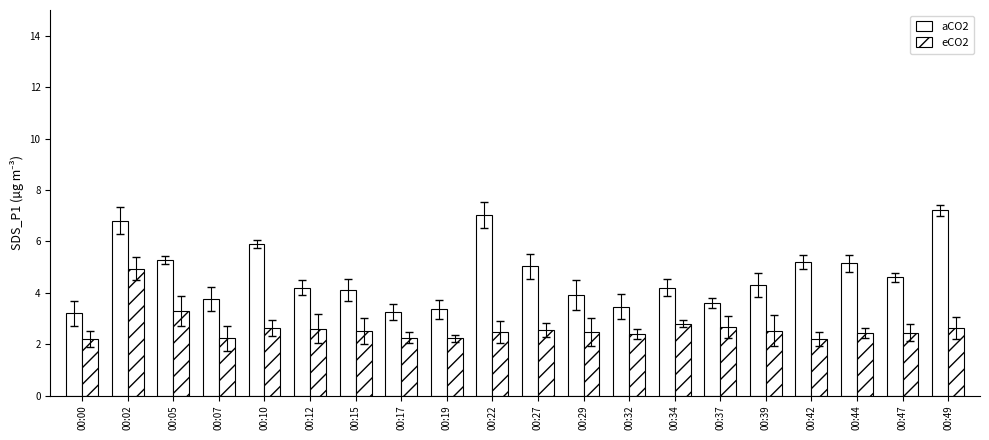

Reading left to right, transcribe all the data shown in this chart.

aCO2: 3.2	6.8	5.3	3.8	5.9	4.2	4.1	3.2	3.4	7.0	5.0	3.9	3.5	4.2	3.6	4.3	5.2	5.2	4.6	7.2
eCO2: 2.2	4.9	3.3	2.2	2.6	2.6	2.5	2.2	2.2	2.5	2.5	2.5	2.4	2.8	2.7	2.5	2.2	2.4	2.5	2.6